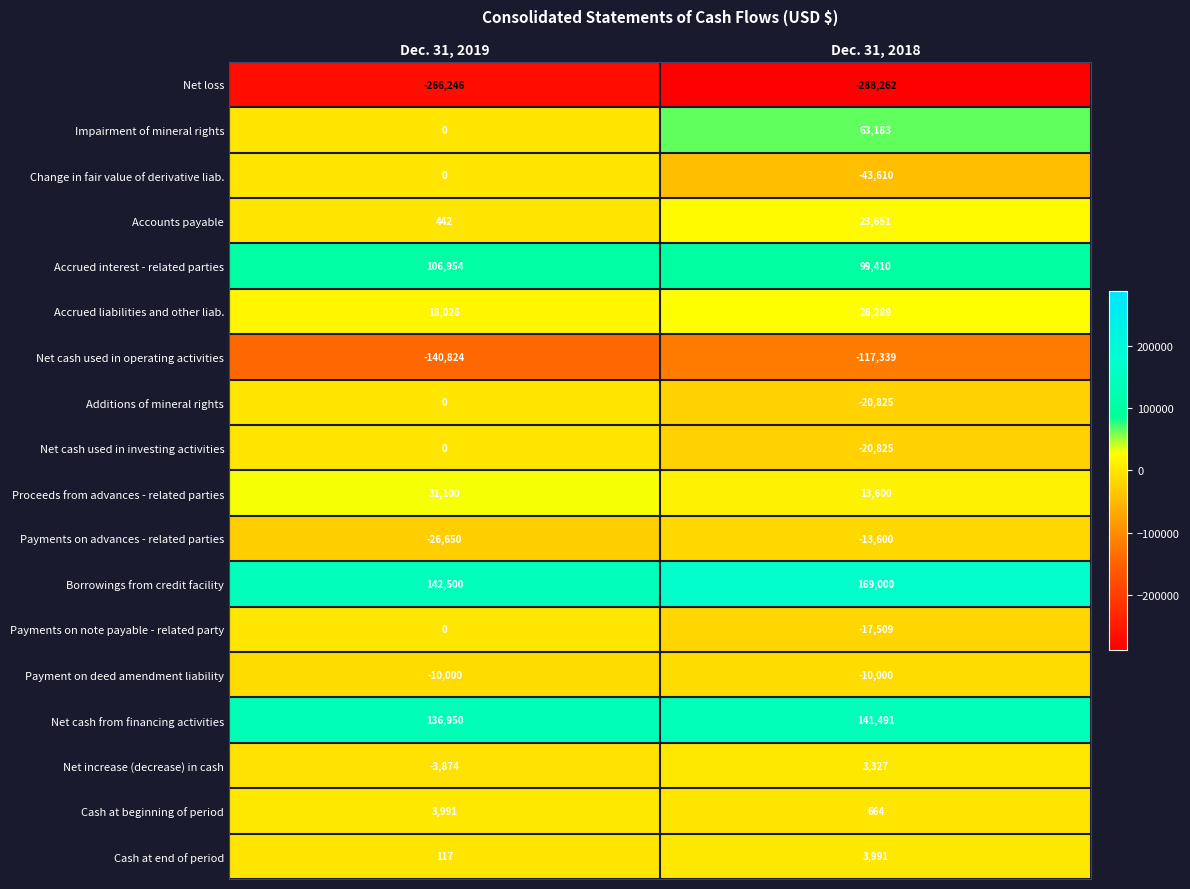

The Cash at beginning of period series shows 664 at Dec. 31, 2018. True or false?

True